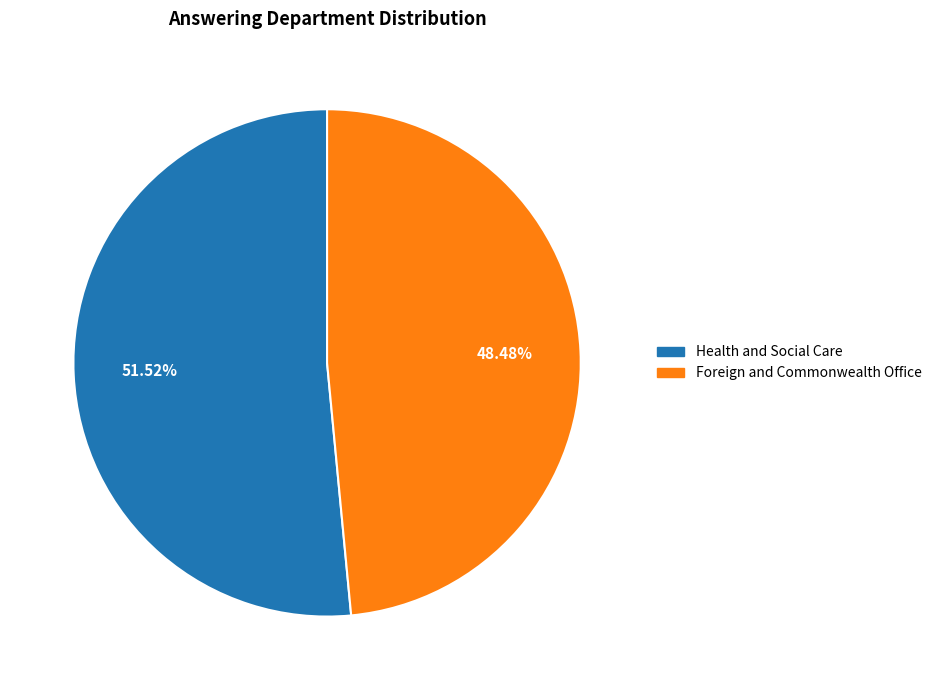

Is there a majority slice in this chart?

Yes